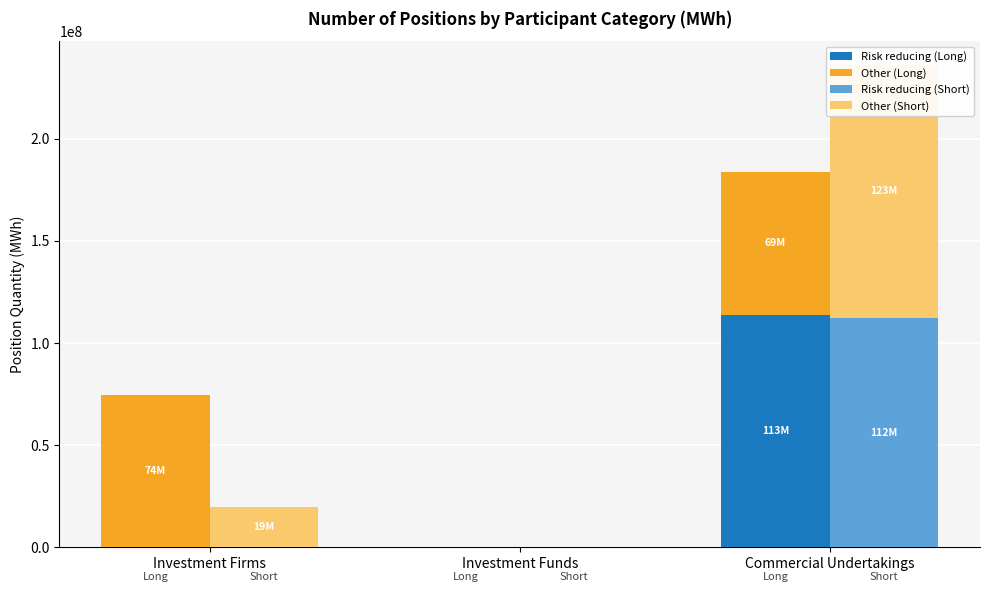

At which label does Risk reducing (Short) first exceed 8810?

Commercial Undertakings